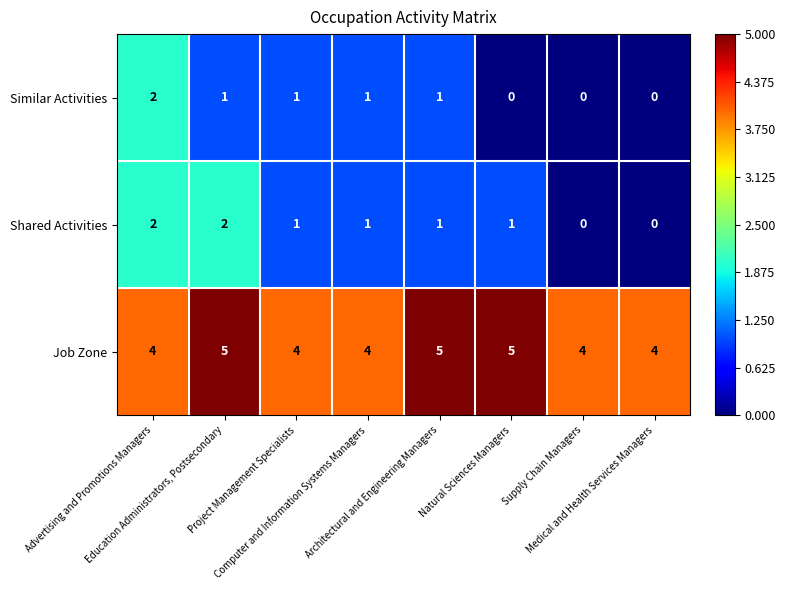

What is the sum of all Shared Activities values?

8